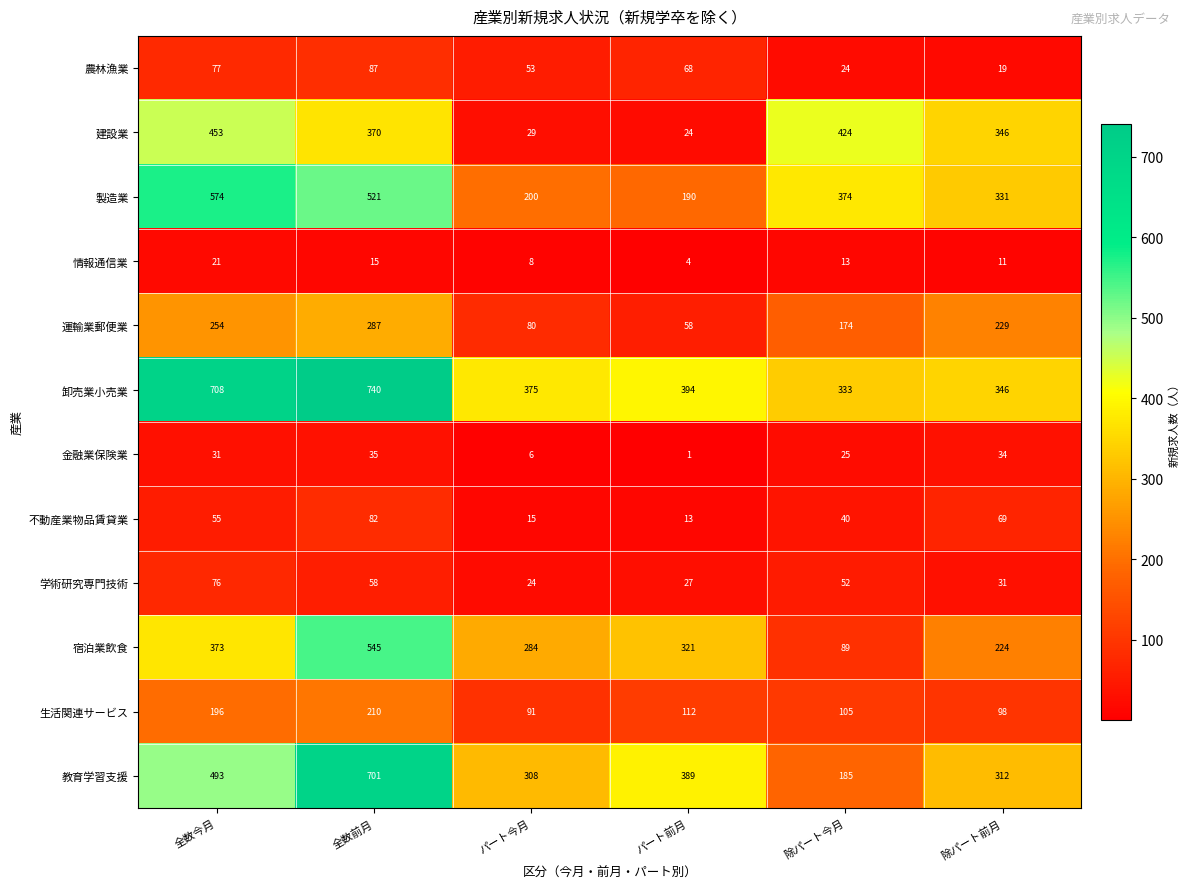

Rank the series by their maximum value, from lowest to highest.

情報通信業, 金融業保険業, 学術研究専門技術, 不動産業物品賃貸業, 農林漁業, 生活関連サービス, 運輸業郵便業, 建設業, 宿泊業飲食, 製造業, 教育学習支援, 卸売業小売業